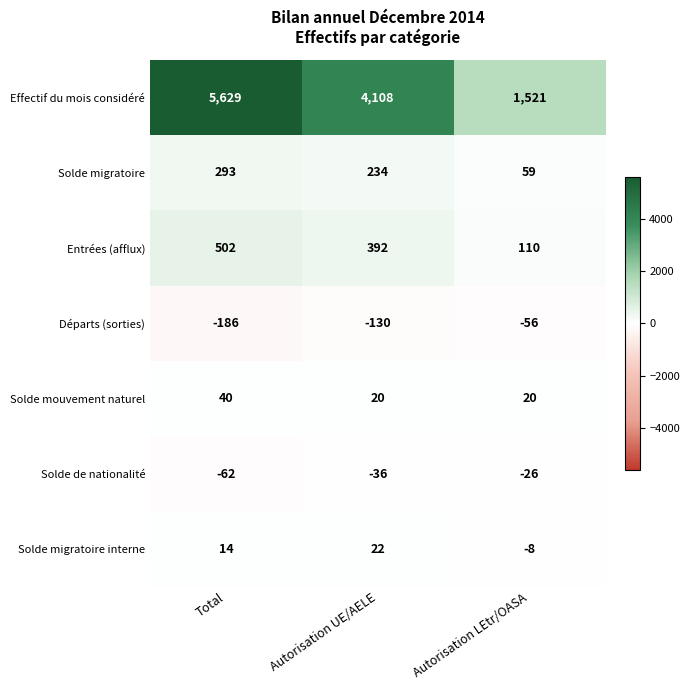

At which label does Solde de nationalité first exceed -36?

Autorisation LEtr/OASA